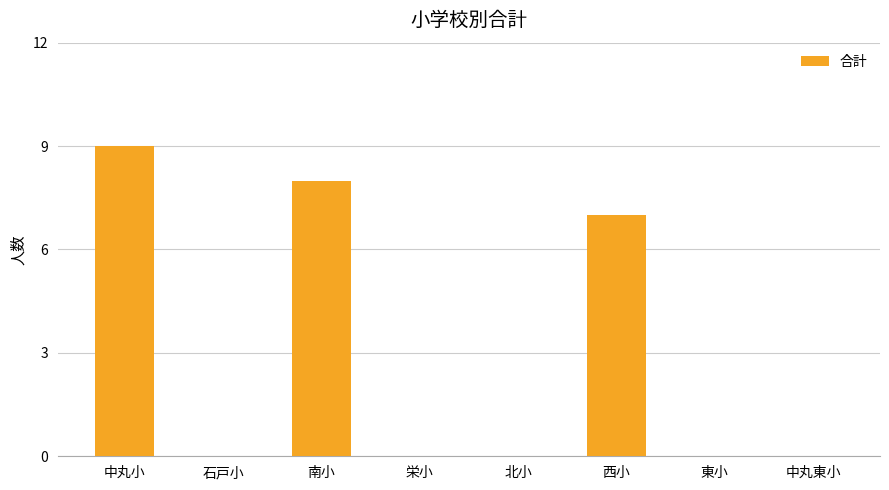

What is the greatest value displayed?

9